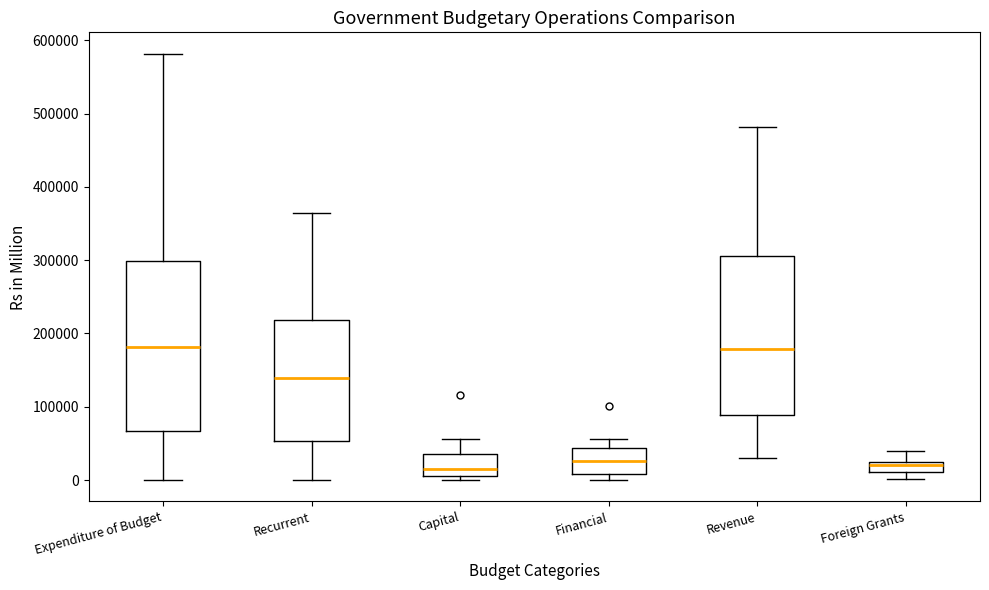

Where does the upper whisker of the box for Foreign Grants end on the y-axis? The values are not printed on the chart, so give them approximately, as read against the axis.

40000